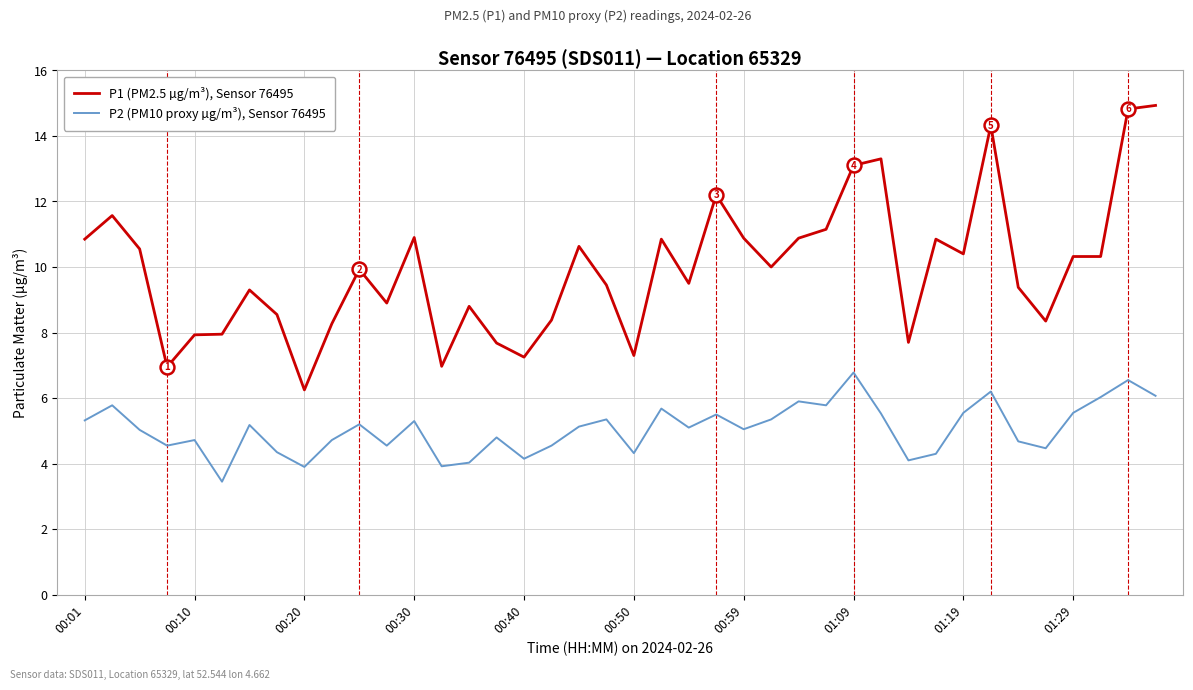

True or false: P1 (PM2.5 µg/m³), Sensor 76495 and P2 (PM10 proxy µg/m³), Sensor 76495 cross at least once.

False